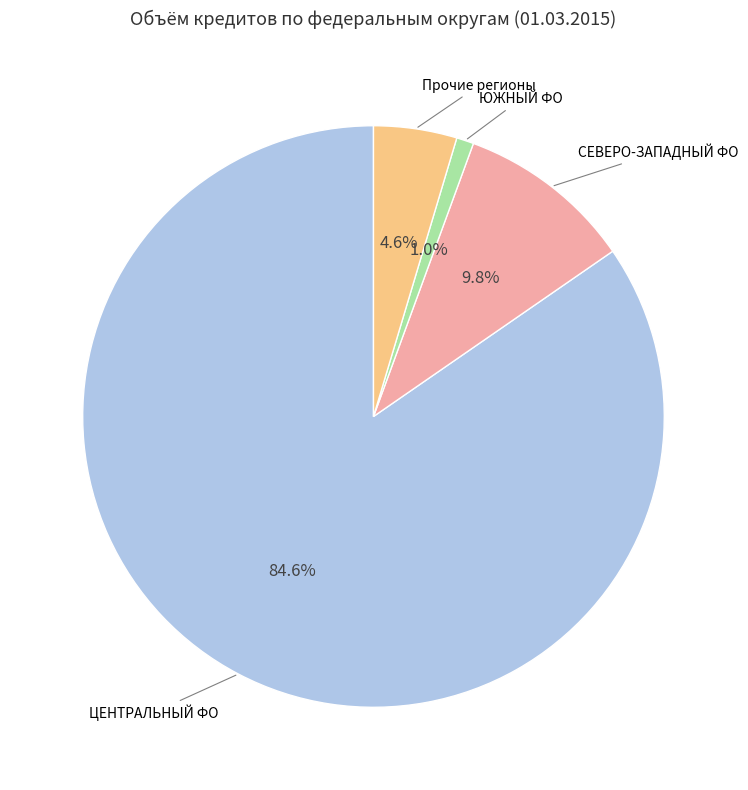

Is there any slice that represents more than half of the pie?

Yes